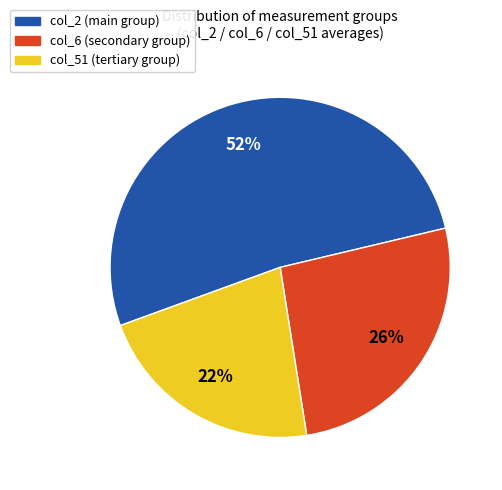

What is the largest slice in the pie chart?

col_2 (main group)